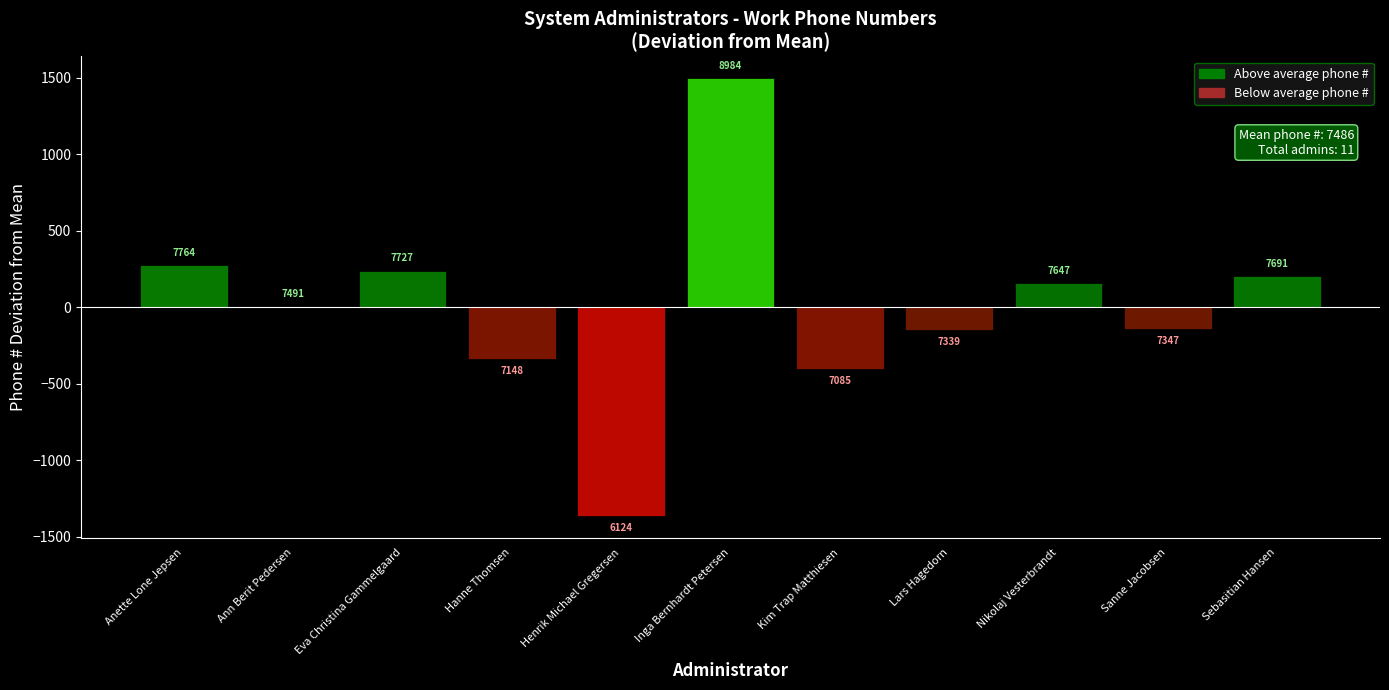

What position from the right is Anette Lone Jepsen?

11